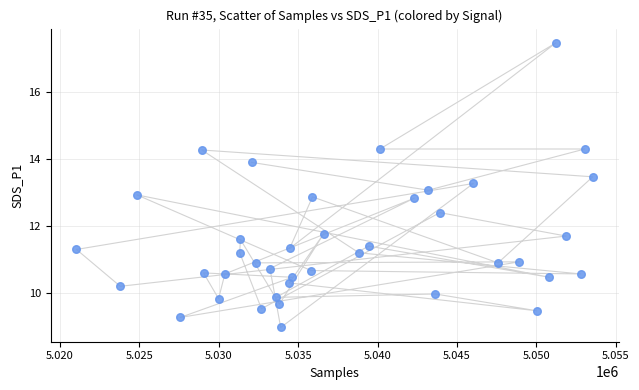

What is the range of X values (max minus min)?

32502.0